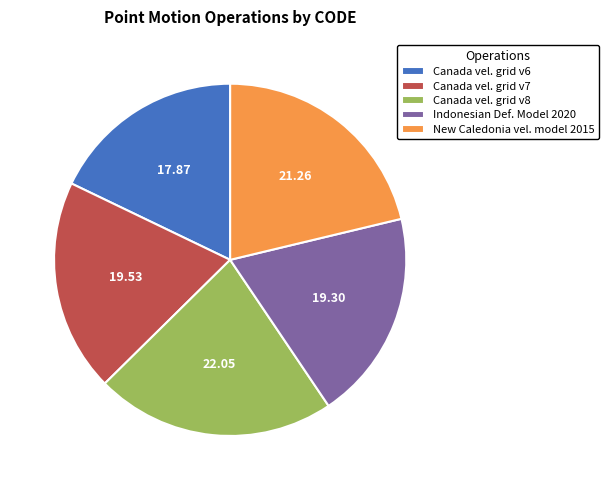

Is there a majority slice in this chart?

No